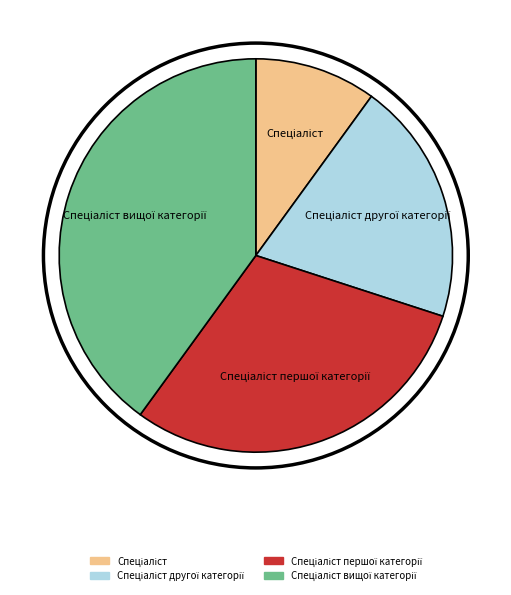

Is there any slice that represents more than half of the pie?

No